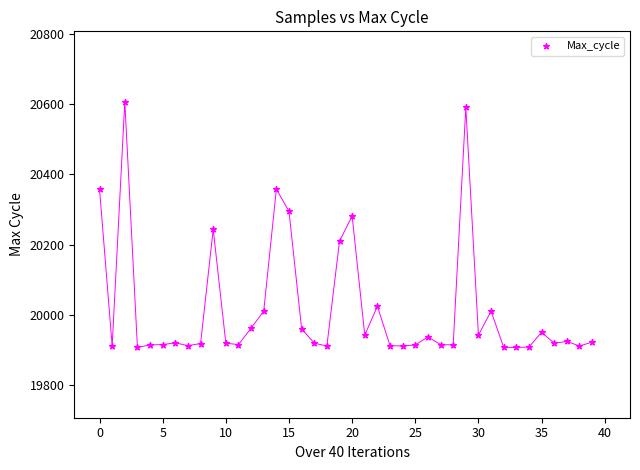

What is the range of Y values (max minus min)?

699